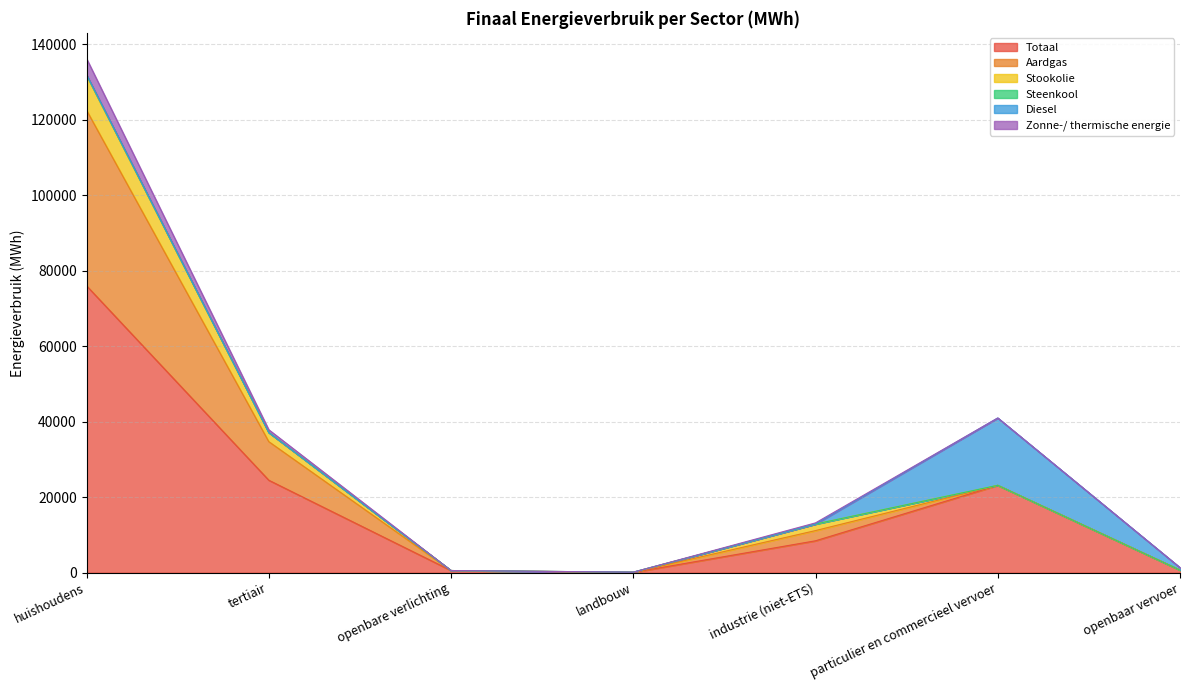

At which category is the sum across all series the highest?

huishoudens